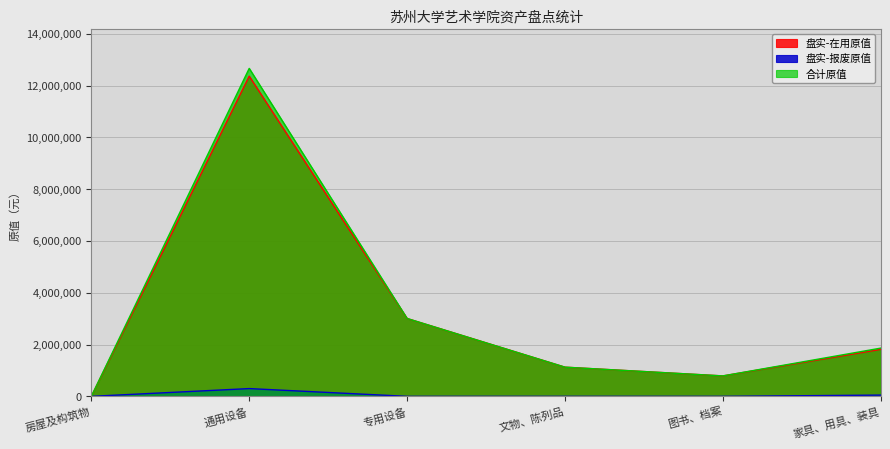

At which category does 盘实-报废原值 reach its first local peak?

通用设备